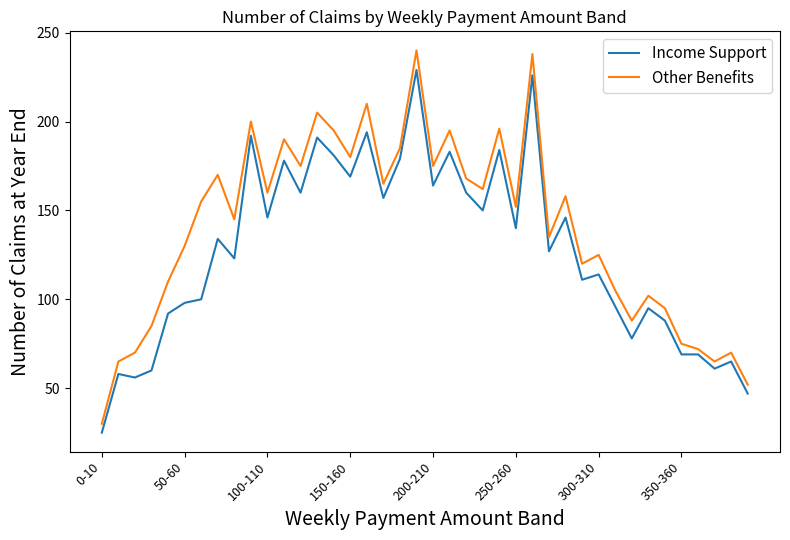

List the series in order of their overall mean, lowest first.

Income Support, Other Benefits